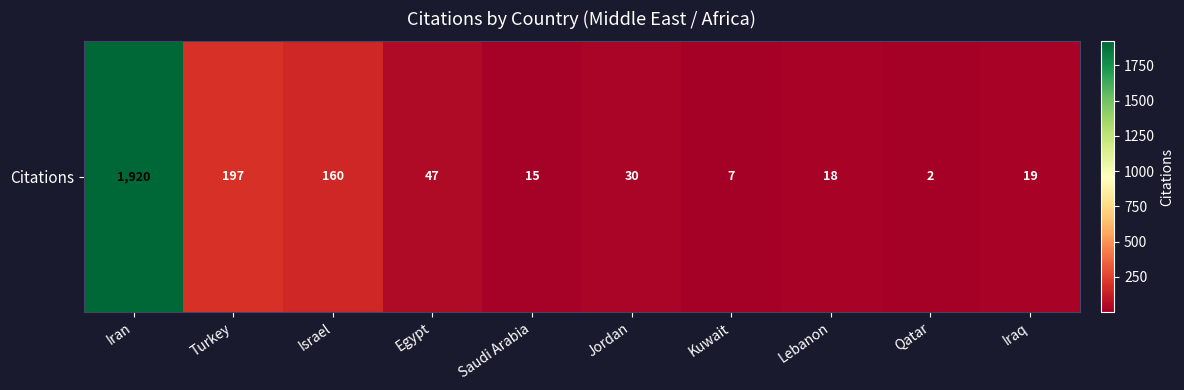

The value at Kuwait is 2. True or false?

False